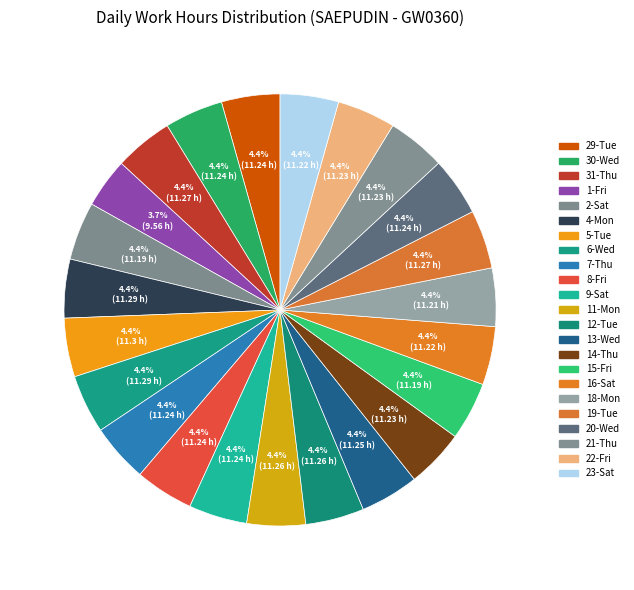

Rank the categories by value from highest to lowest.

5-Tue, 4-Mon, 6-Wed, 31-Thu, 19-Tue, 11-Mon, 12-Tue, 13-Wed, 29-Tue, 30-Wed, 7-Thu, 8-Fri, 9-Sat, 20-Wed, 14-Thu, 21-Thu, 22-Fri, 16-Sat, 23-Sat, 18-Mon, 2-Sat, 15-Fri, 1-Fri